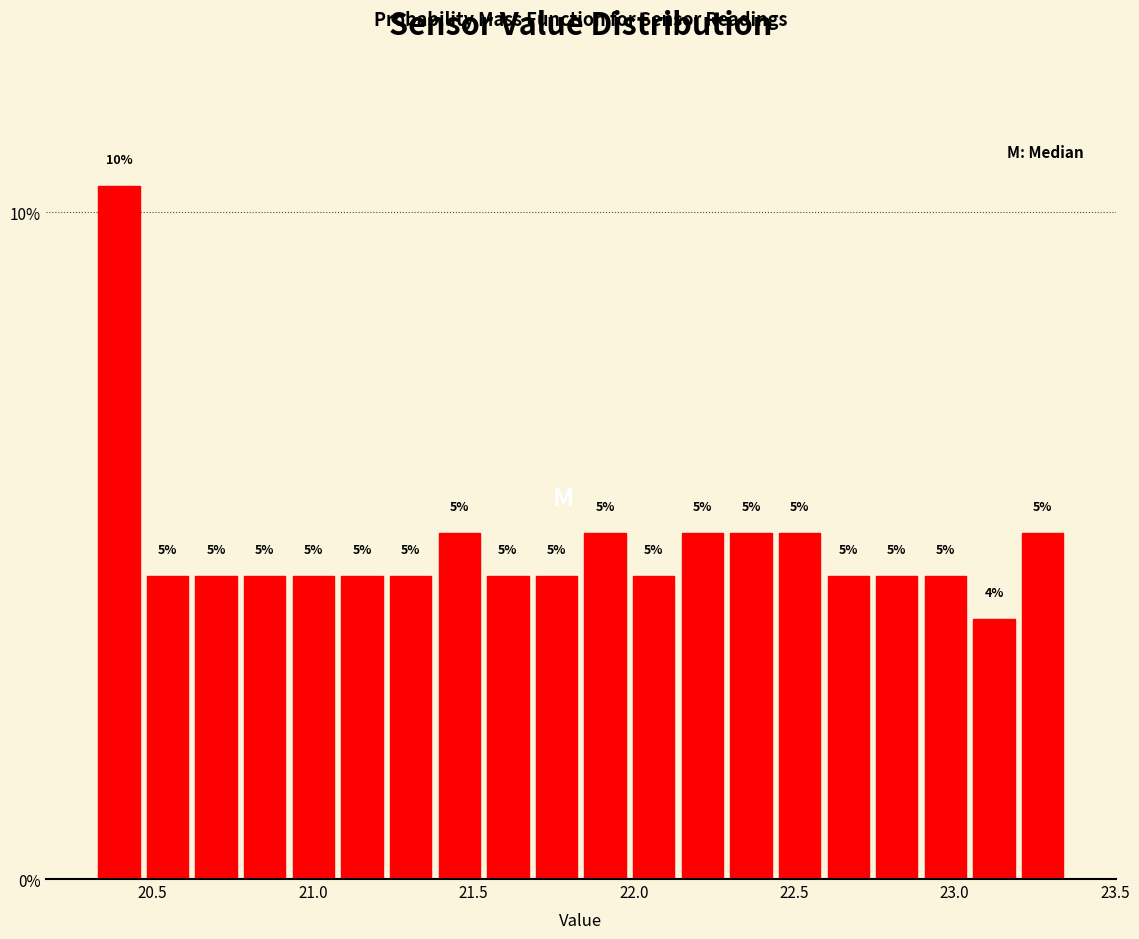

Around what value on the x-axis is the tallest bar? Give the approximate position of its centre, as read against the axis.

20.40